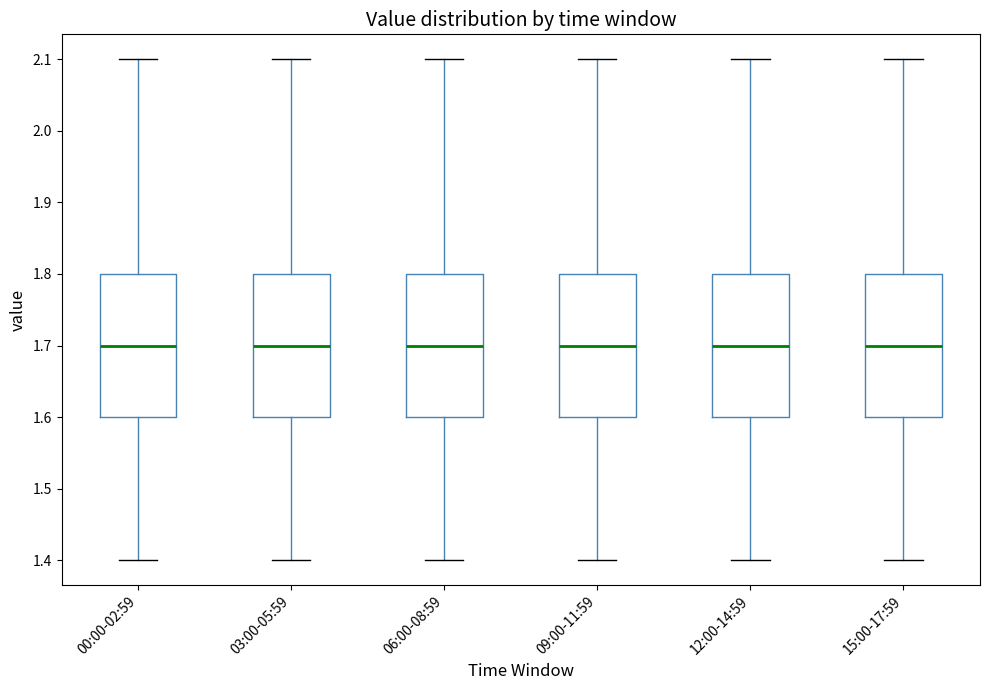

Where does the lower whisker of the box for 15:00-17:59 end on the y-axis? The values are not printed on the chart, so give them approximately, as read against the axis.

1.4